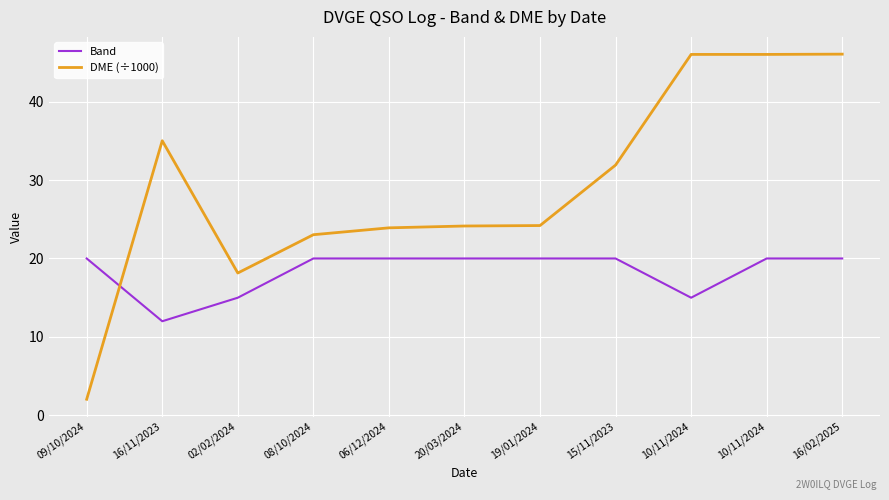

True or false: DME (÷1000) has more than 2 interior local peaks.

False